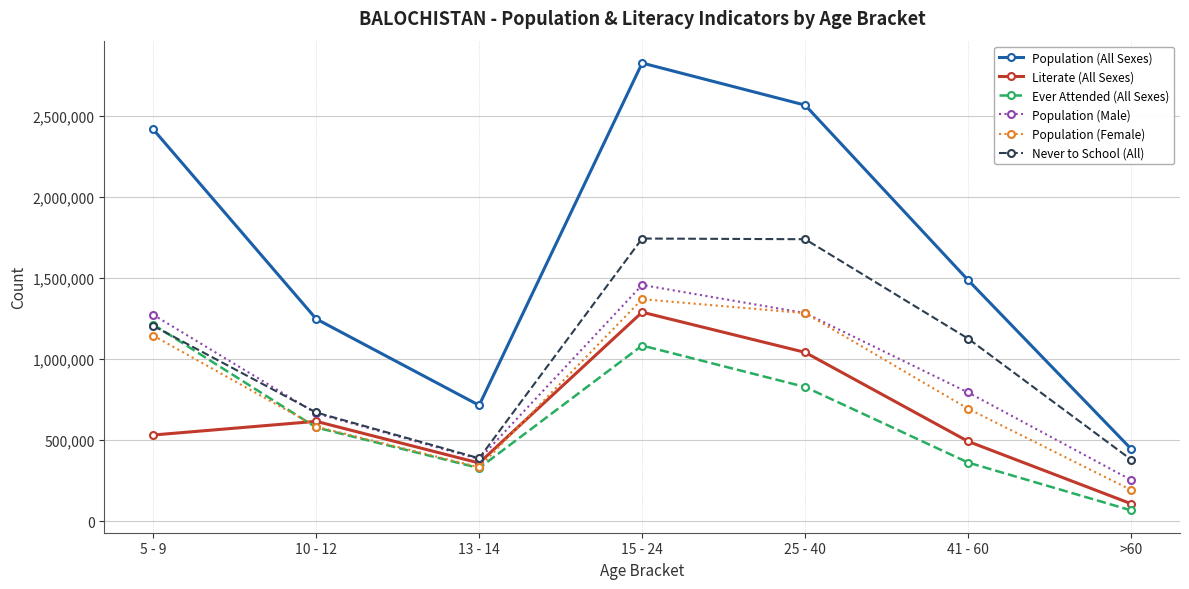

At how many categories does at least one series exceed 2328364?

3